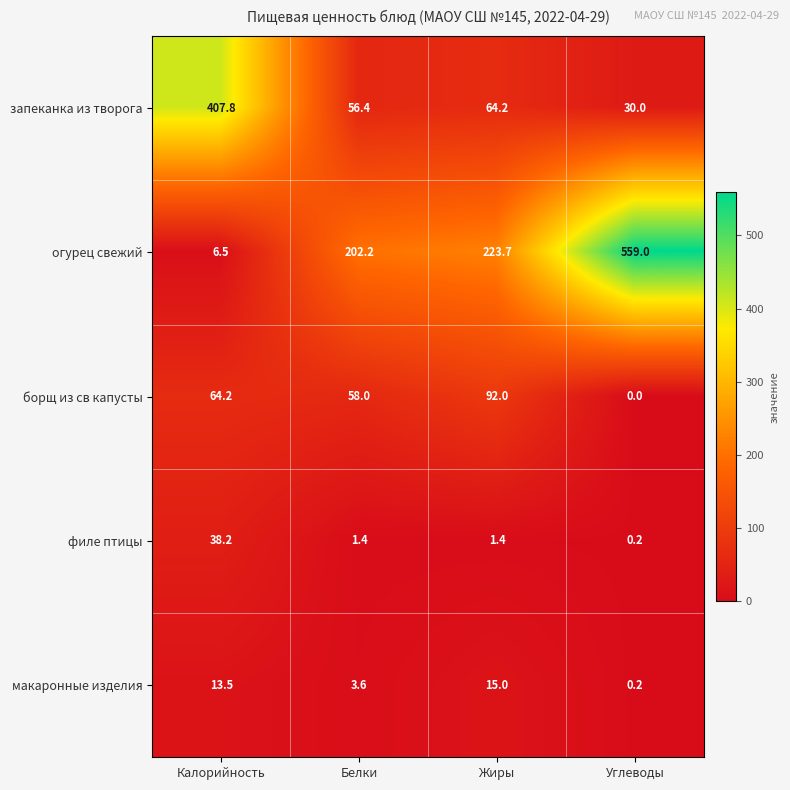

Reading left to right, list all the values displayed in this chart.

запеканка из творога: 407.8	56.4	64.2	30.0
огурец свежий: 6.5	202.2	223.7	559.0
борщ из св капусты: 64.2	58.0	92.0	0.0
филе птицы: 38.2	1.4	1.4	0.2
макаронные изделия: 13.5	3.6	15.0	0.2